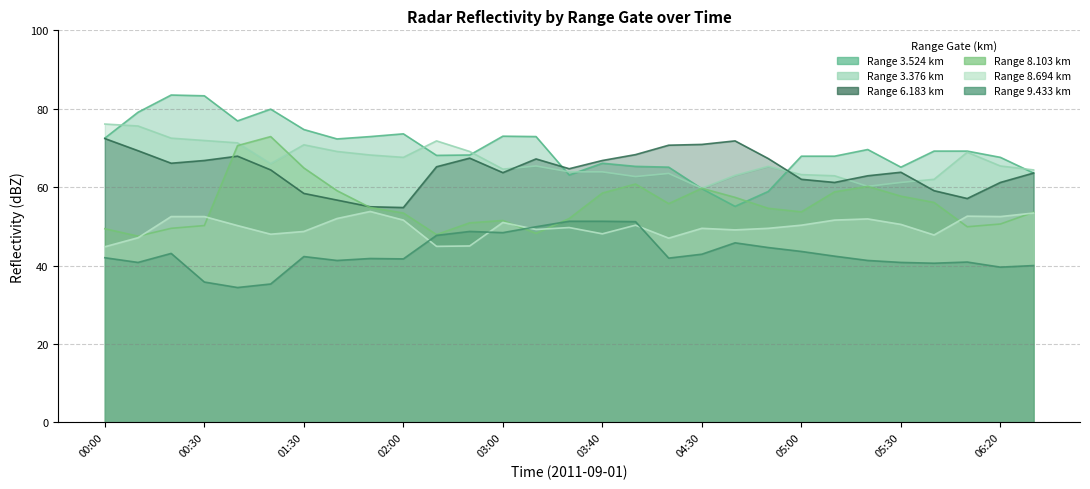

How many lines are shown in the chart?

6